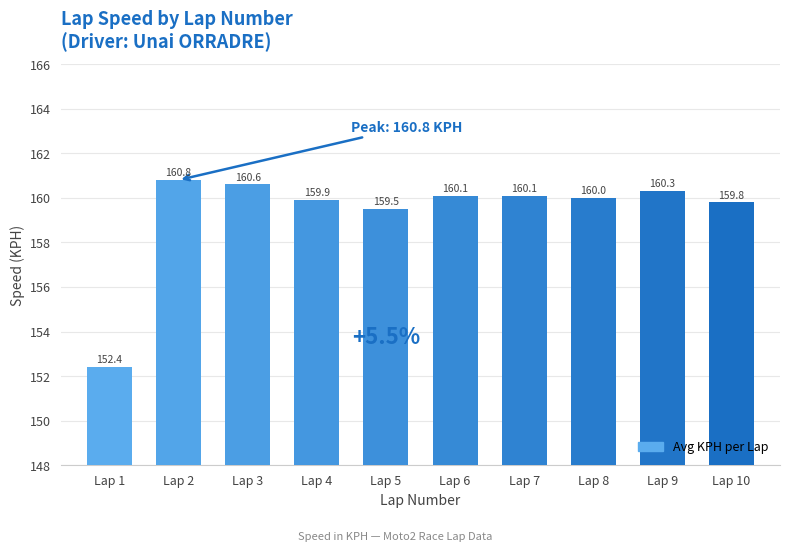

How many bars are there in total?

10